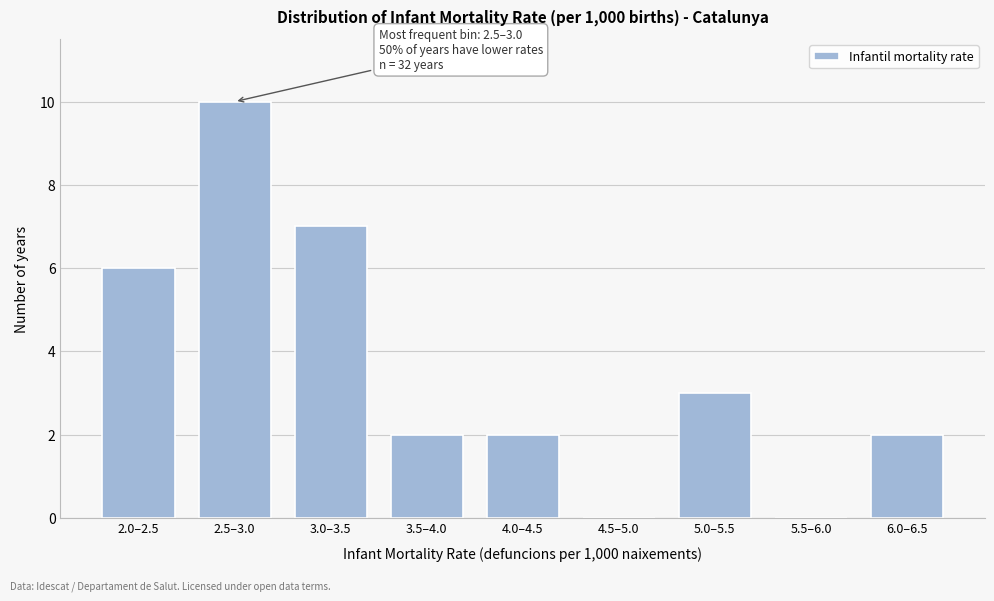

Reading right to left, transcribe all the data shown in this chart.

6.0–6.5=2	5.5–6.0=0	5.0–5.5=3	4.5–5.0=0	4.0–4.5=2	3.5–4.0=2	3.0–3.5=7	2.5–3.0=10	2.0–2.5=6